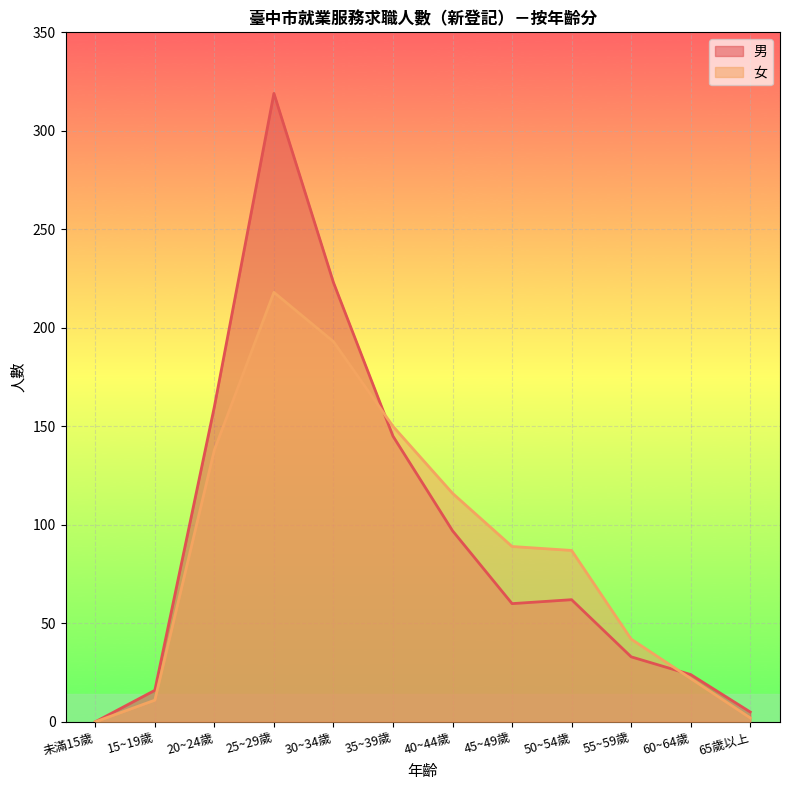

How many data points in 女 are less than 89?

6